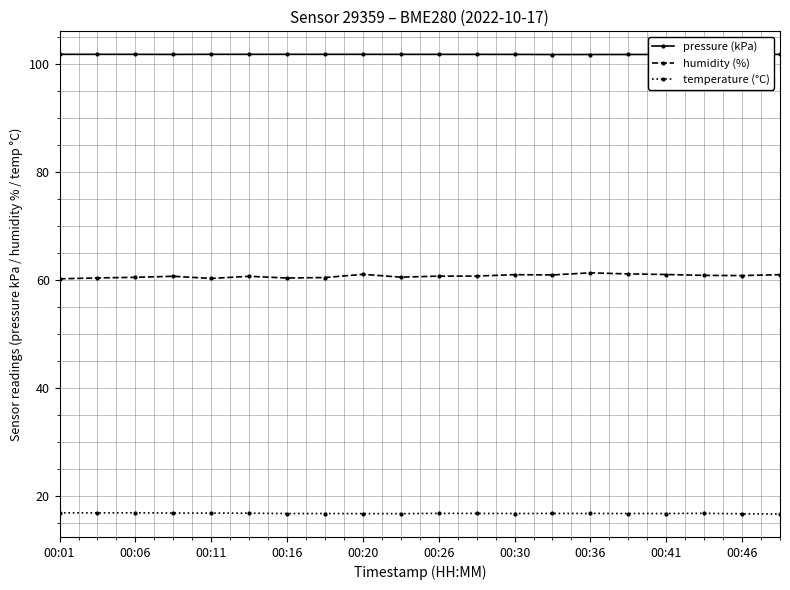

List the series in order of their peak value, highest first.

pressure (kPa), humidity (%), temperature (°C)